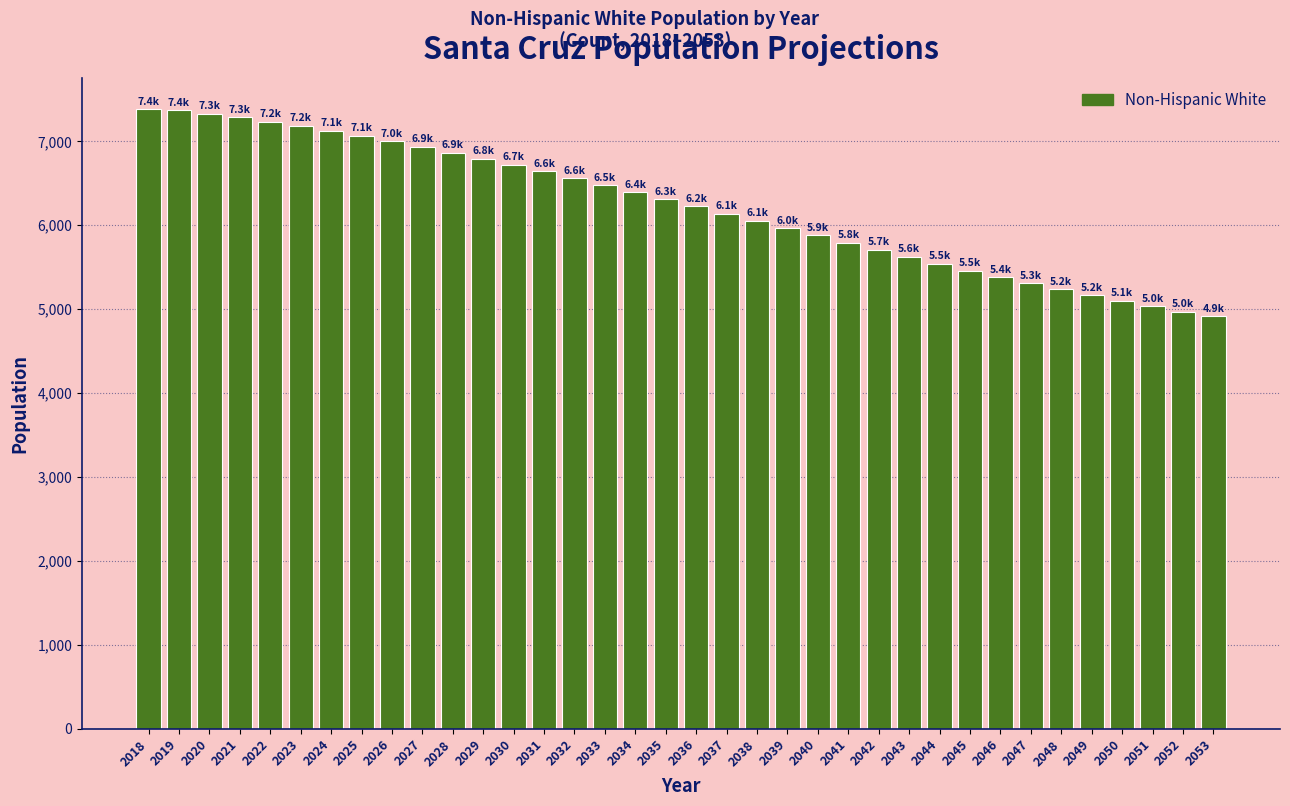

What is the value of the 11th bar from the left?

6867.1